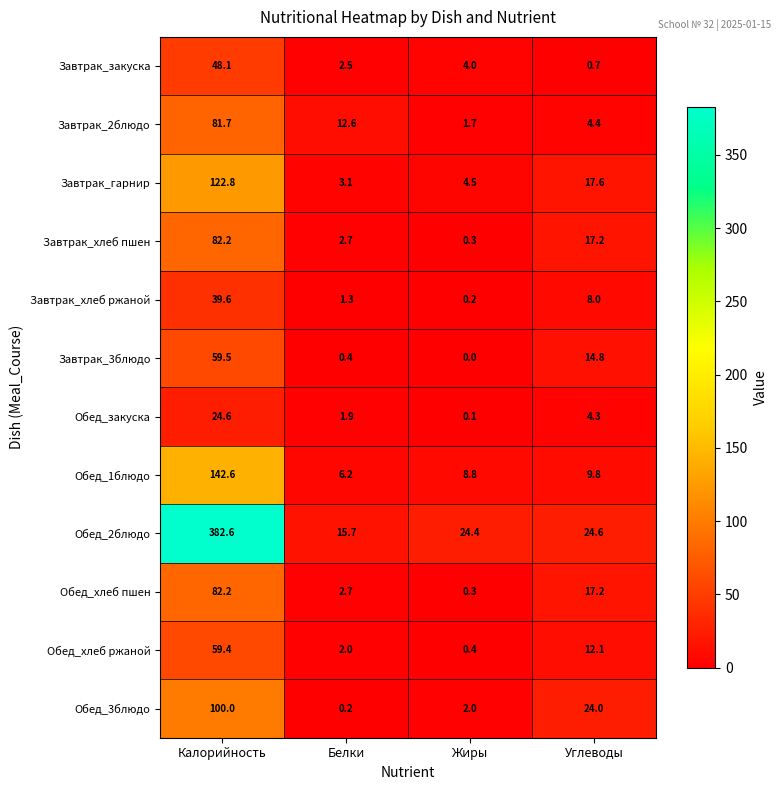

What is the spread (max minus min) of values at Калорийность?

358.0